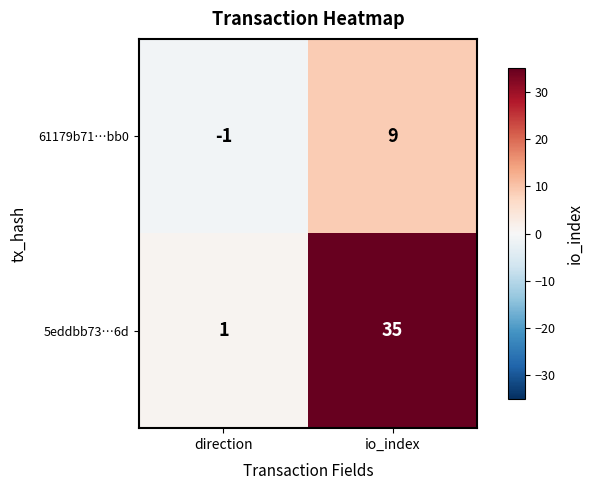

How many categories are shown in the chart?

2